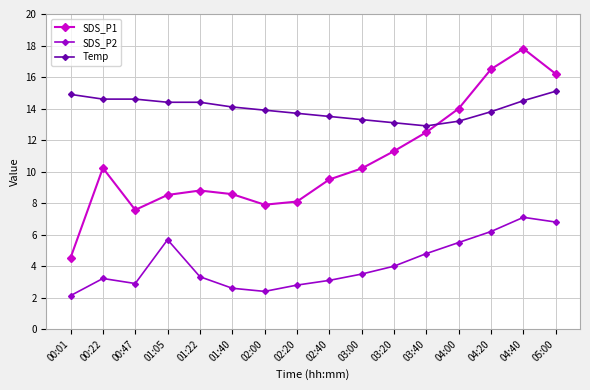

Is it true that SDS_P2 equals 1.1 at 02:20?

False